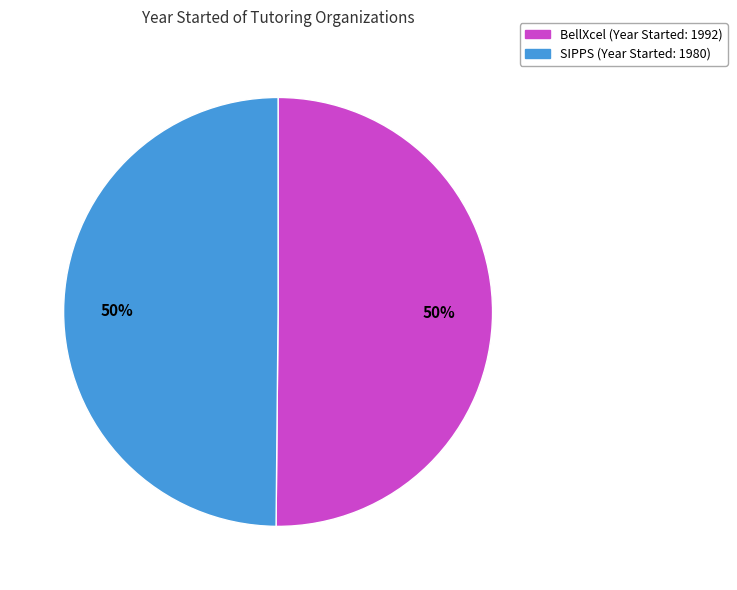

To the nearest percent, what is the combined percentage of SIPPS and BellXcel?

100%